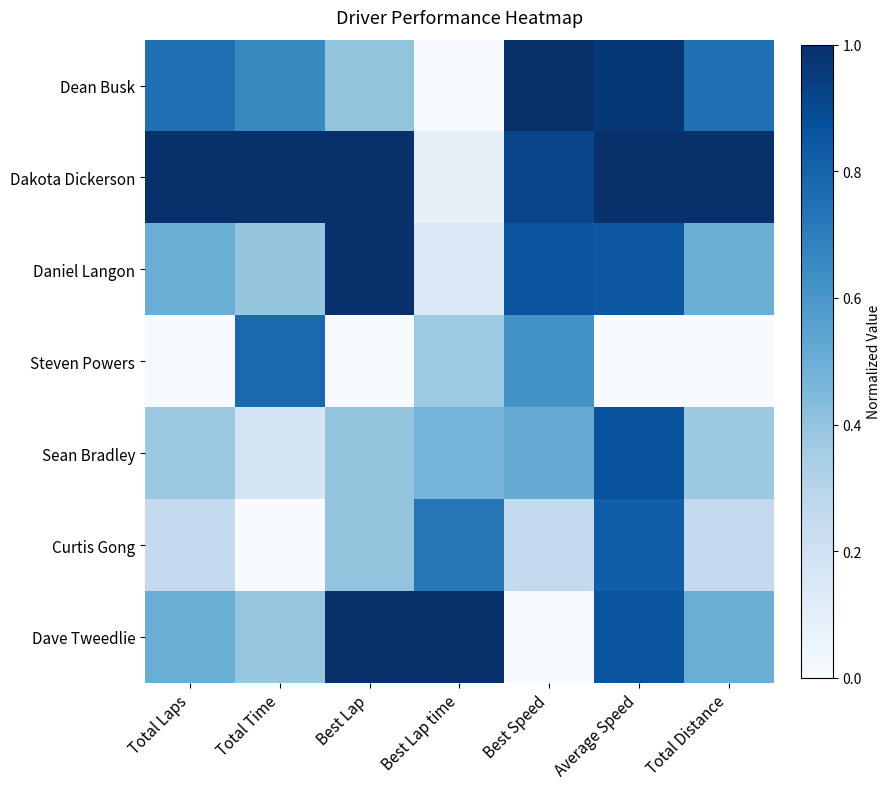

At Average Speed, list the series in order from smallest to largest.

Steven Powers, Curtis Gong, Daniel Langon, Dave Tweedlie, Sean Bradley, Dean Busk, Dakota Dickerson